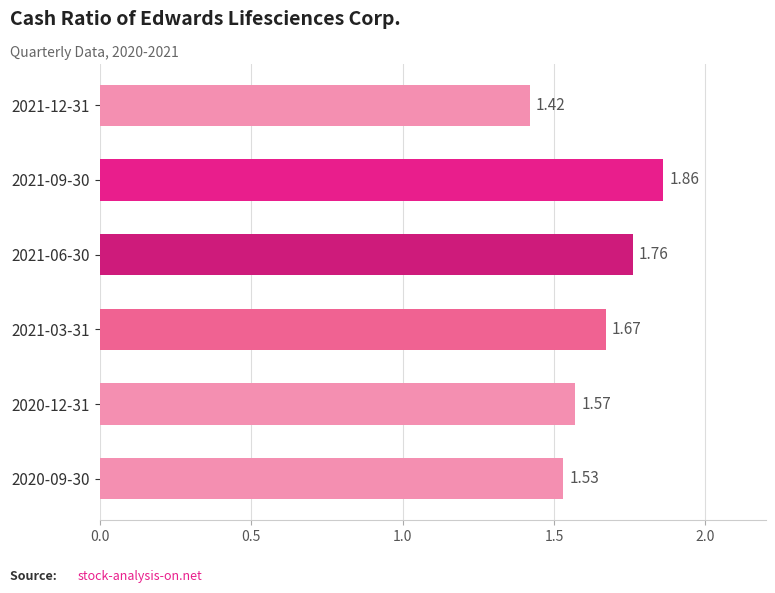

Between 2021-09-30 and 2021-12-31, which is larger?

2021-09-30